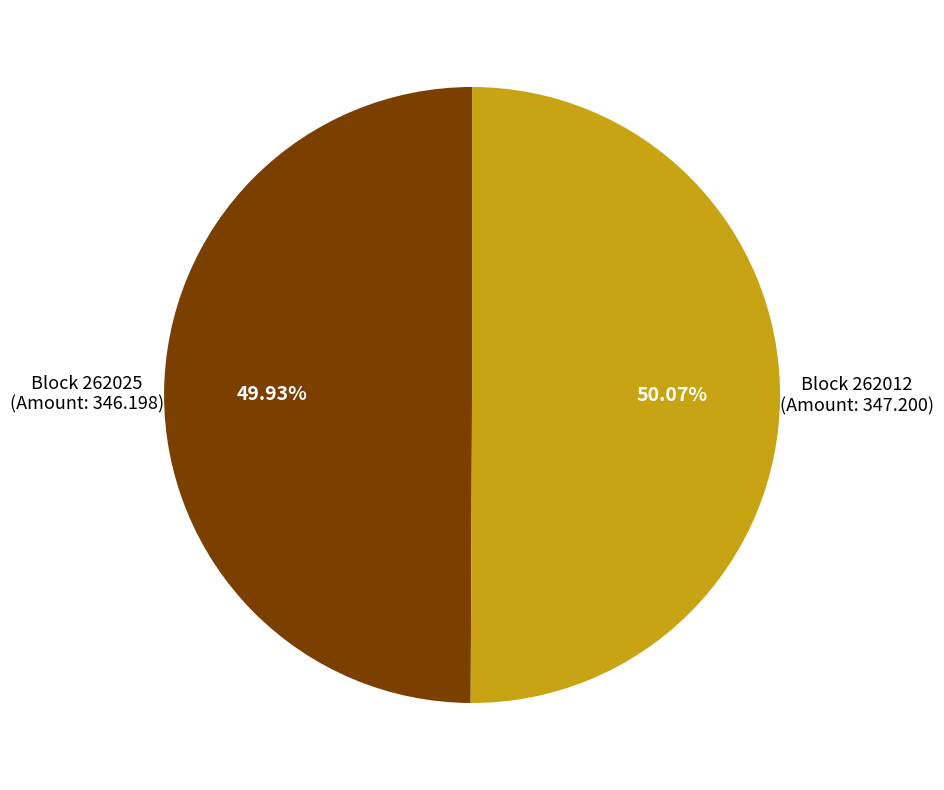

Is there any slice that represents more than half of the pie?

Yes